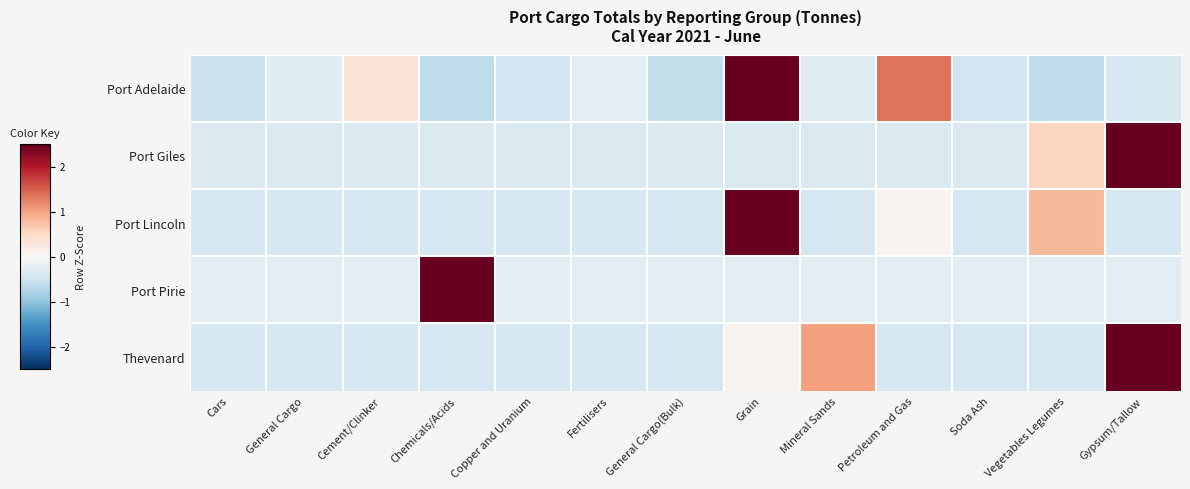

Reading left to right, transcribe all the data shown in this chart.

Port Adelaide: Cars=-0.5	General Cargo=-0.3	Cement/Clinker=0.3	Chemicals/Acids=-0.6	Copper and Uranium=-0.5	Fertilisers=-0.3	General Cargo(Bulk)=-0.6	Grain=3.0	Mineral Sands=-0.3	Petroleum and Gas=1.4	Soda Ash=-0.5	Vegetables Legumes=-0.6	Gypsum/Tallow=-0.4
Port Giles: Cars=-0.4	General Cargo=-0.4	Cement/Clinker=-0.4	Chemicals/Acids=-0.4	Copper and Uranium=-0.4	Fertilisers=-0.4	General Cargo(Bulk)=-0.4	Grain=-0.4	Mineral Sands=-0.4	Petroleum and Gas=-0.4	Soda Ash=-0.4	Vegetables Legumes=0.5	Gypsum/Tallow=3.4
Port Lincoln: Cars=-0.4	General Cargo=-0.4	Cement/Clinker=-0.4	Chemicals/Acids=-0.4	Copper and Uranium=-0.4	Fertilisers=-0.4	General Cargo(Bulk)=-0.4	Grain=3.3	Mineral Sands=-0.4	Petroleum and Gas=0.1	Soda Ash=-0.4	Vegetables Legumes=0.8	Gypsum/Tallow=-0.4
Port Pirie: Cars=-0.3	General Cargo=-0.3	Cement/Clinker=-0.3	Chemicals/Acids=3.5	Copper and Uranium=-0.3	Fertilisers=-0.3	General Cargo(Bulk)=-0.3	Grain=-0.3	Mineral Sands=-0.3	Petroleum and Gas=-0.3	Soda Ash=-0.3	Vegetables Legumes=-0.3	Gypsum/Tallow=-0.3
Thevenard: Cars=-0.4	General Cargo=-0.4	Cement/Clinker=-0.4	Chemicals/Acids=-0.4	Copper and Uranium=-0.4	Fertilisers=-0.4	General Cargo(Bulk)=-0.4	Grain=0.1	Mineral Sands=1.0	Petroleum and Gas=-0.4	Soda Ash=-0.4	Vegetables Legumes=-0.4	Gypsum/Tallow=3.2